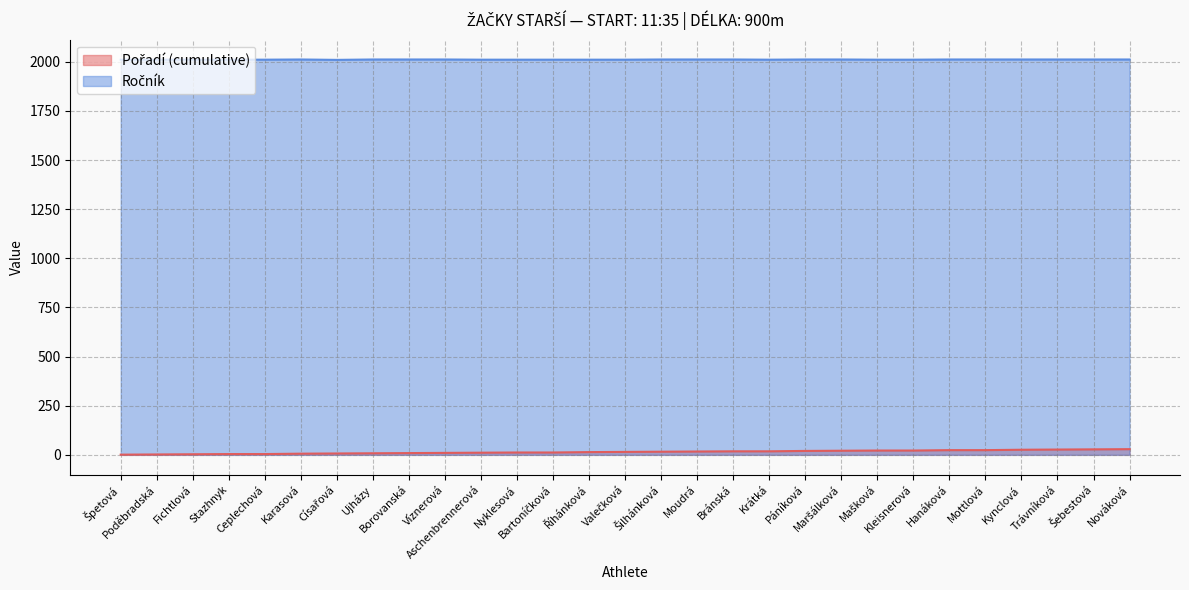

Reading left to right, extract all data points from this chart.

Pořadí (cumulative): 1	2	3	4	4	6	7	8	9	10	11	12	12	14	15	16	17	18	18	20	21	22	22	24	24	26	27	28	29
Ročník: 2011	2011	2011	2011	2011	2012	2010	2012	2012	2012	2011	2011	2011	2011	2011	2012	2012	2012	2011	2012	2012	2011	2011	2012	2012	2012	2012	2012	2012